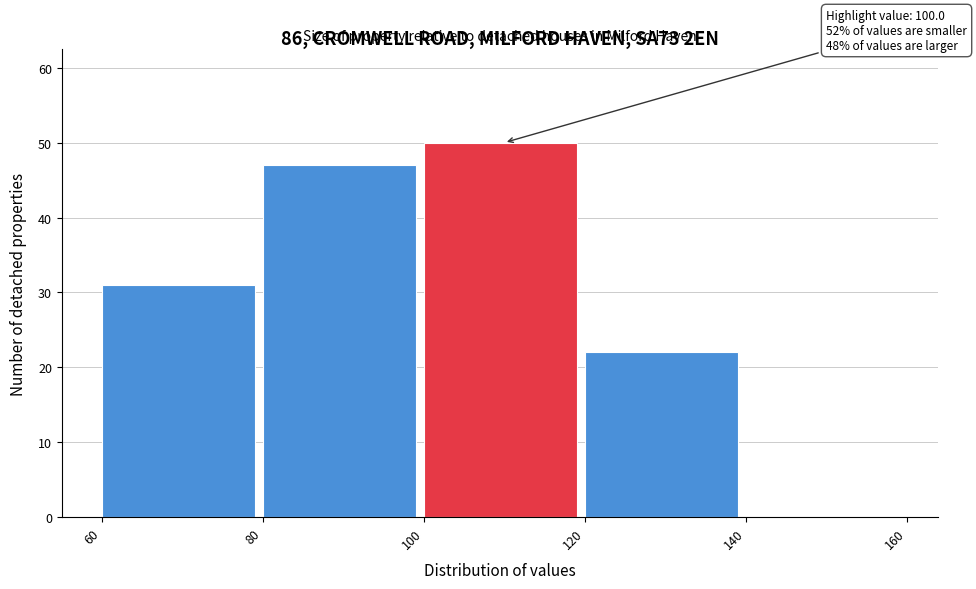

Over which range of the x-axis is the bar tallest?

100 to 120